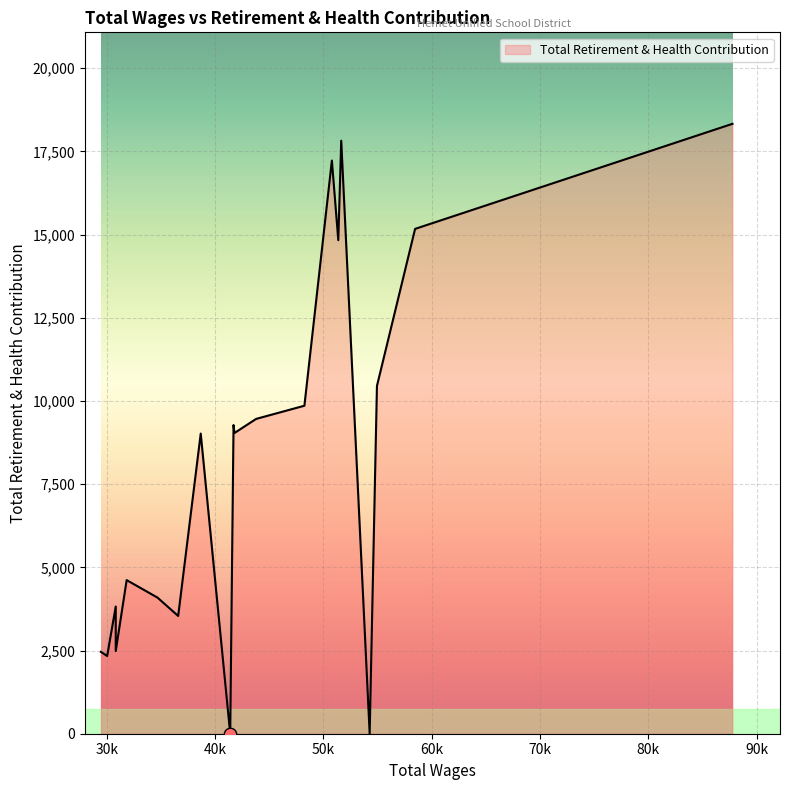

What is the maximum value shown in the chart?

18331